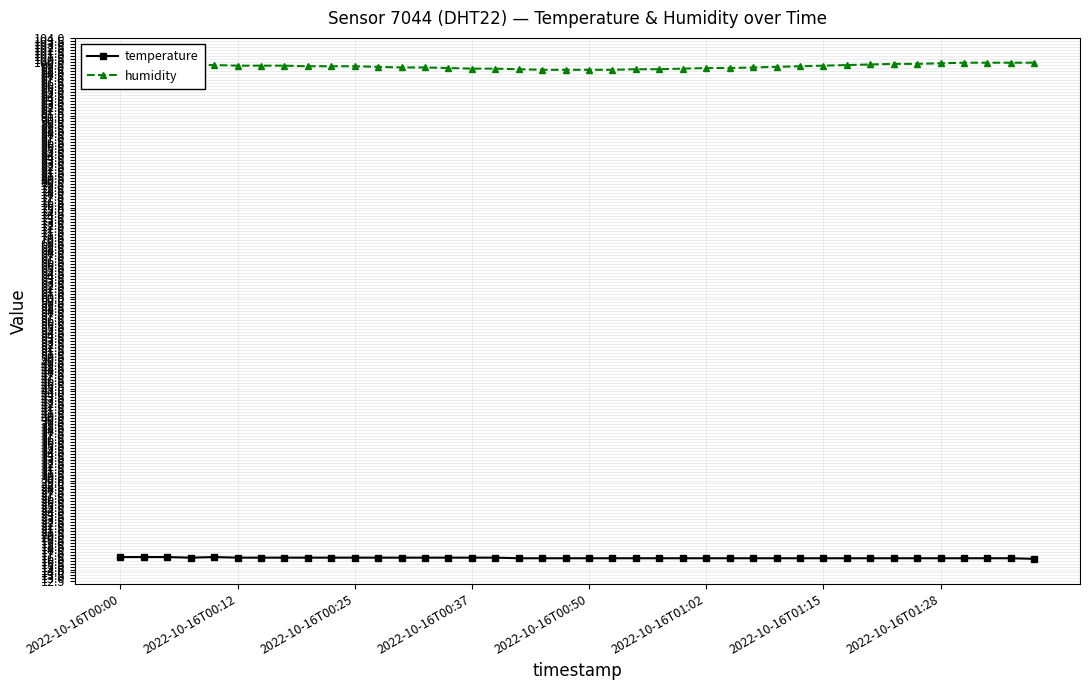

What is the sum of all temperature values?

658.0